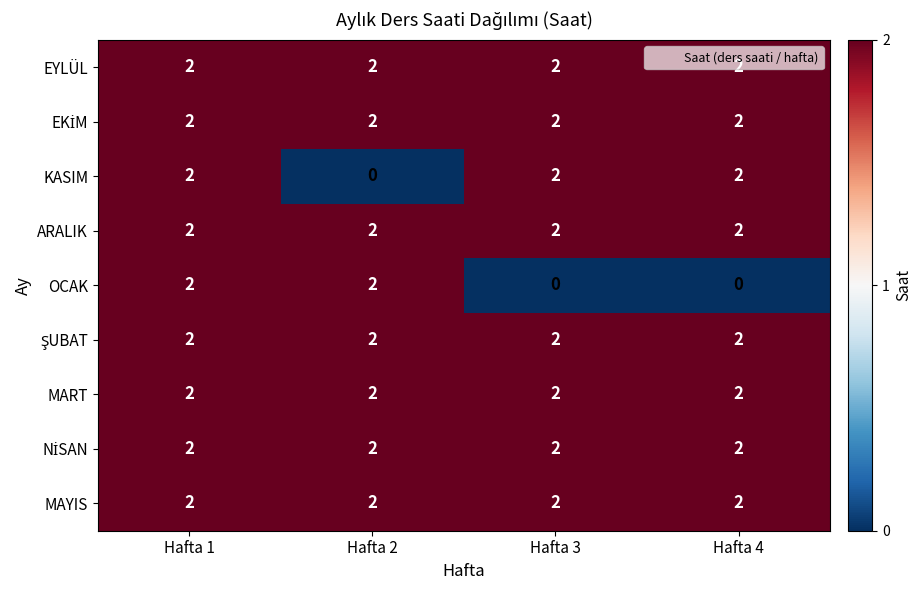

What is the difference between the highest and lowest values at Hafta 4?

2